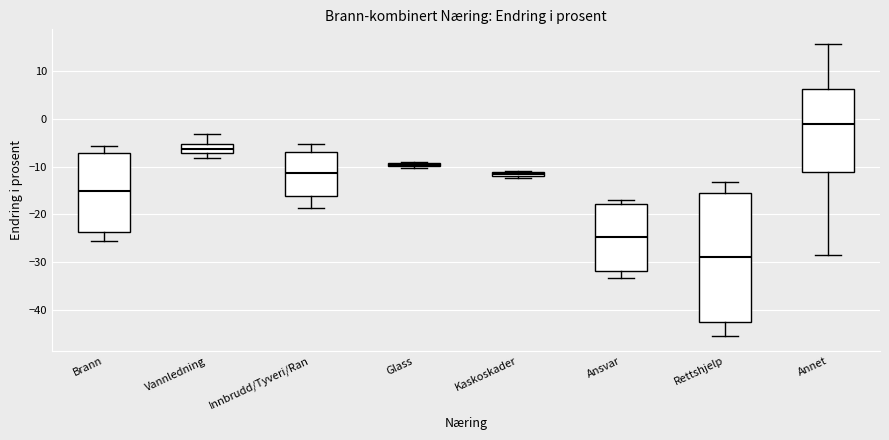

Where is the lower edge of the box for Brann on the y-axis? The values are not printed on the chart, so give them approximately, as read against the axis.

-24